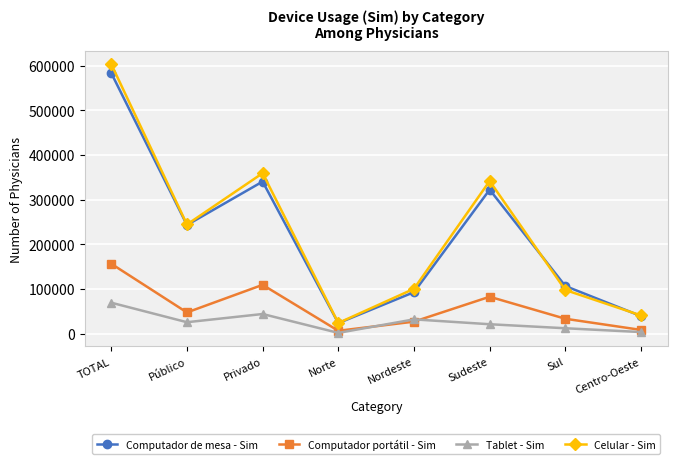

The Celular - Sim series shows 100187 at Nordeste. True or false?

True